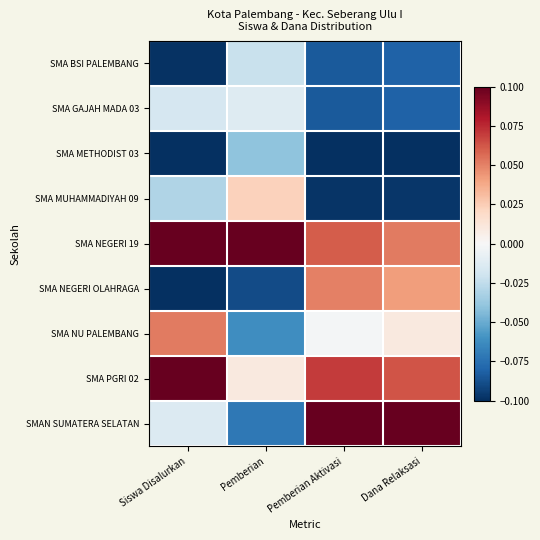

Which has a higher value, Pemberian Aktivasi or Siswa Disalurkan?

Pemberian Aktivasi